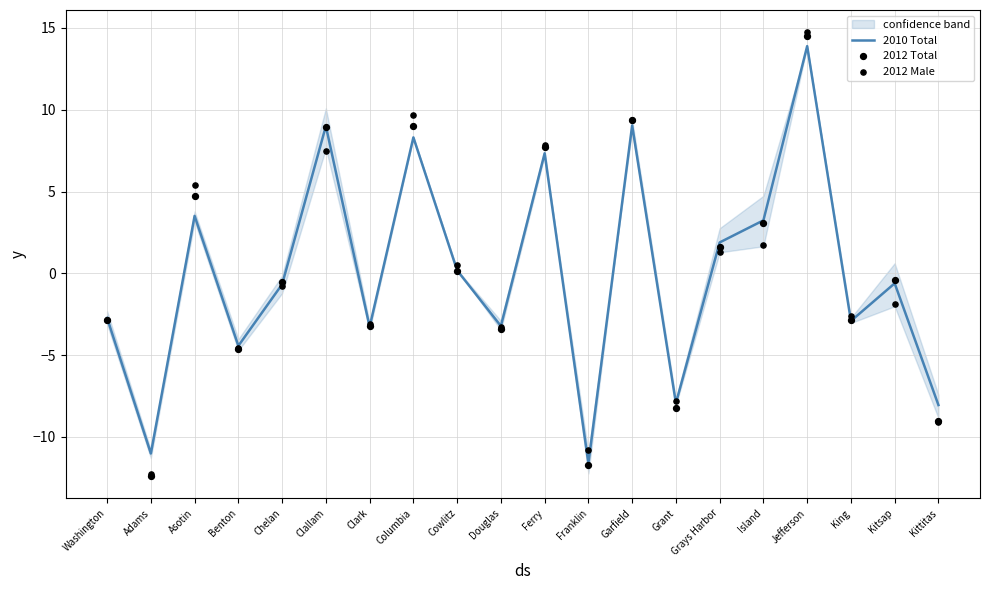

At how many categories does at least one series exceed 11?

1